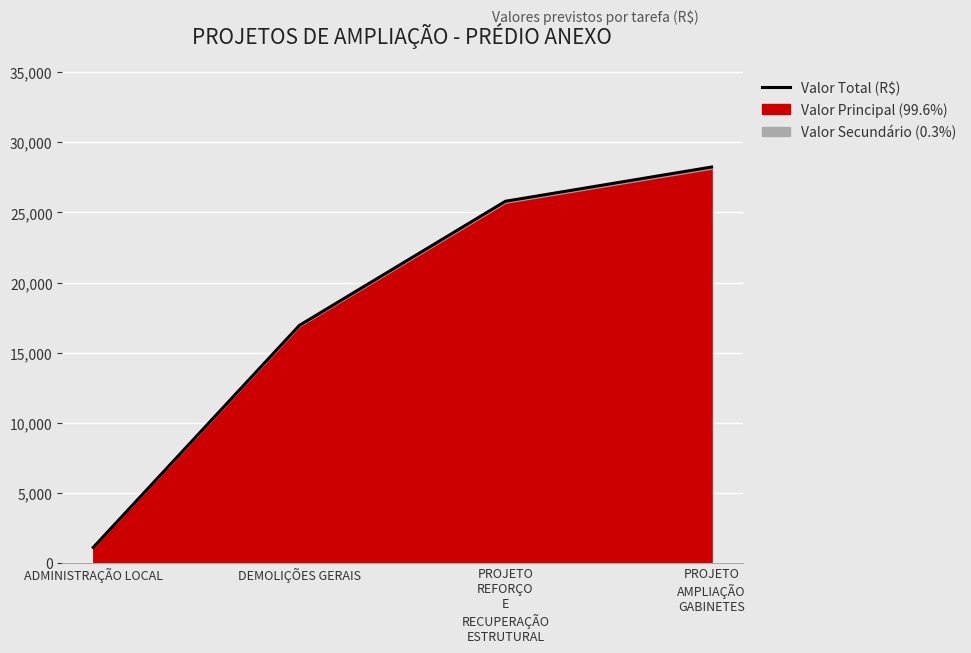

What is the approximate value at ADMINISTRAÇÃO LOCAL?

1095.6